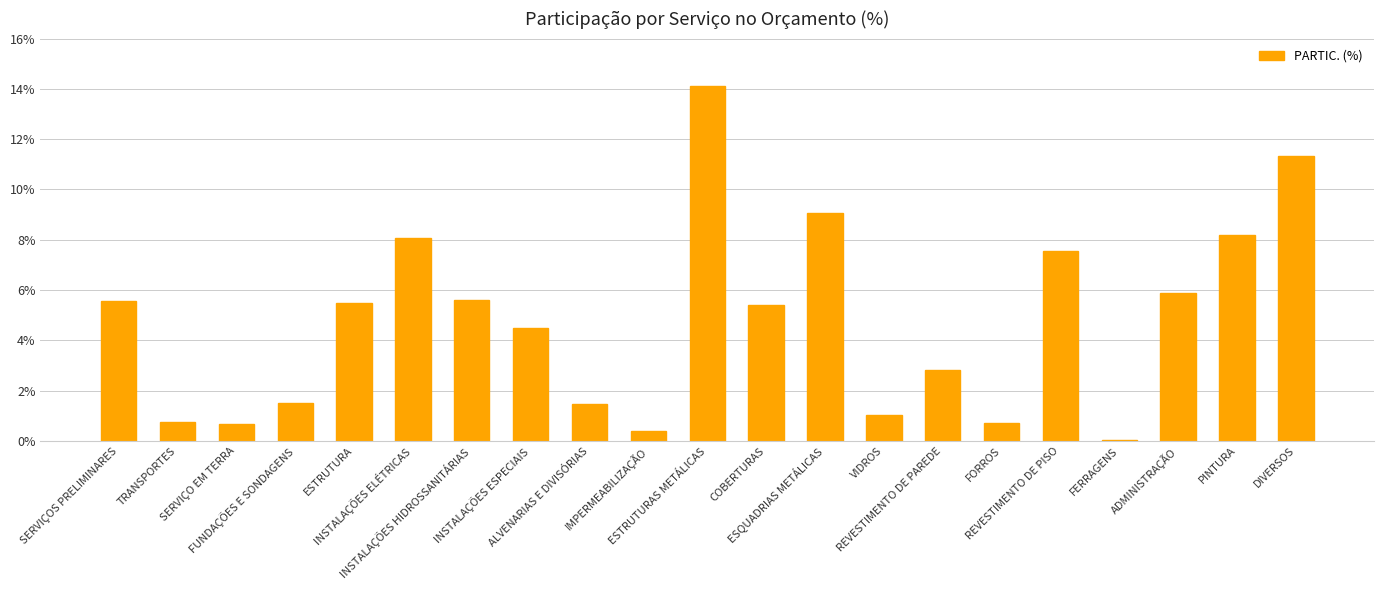

What is the greatest value displayed?

14.1